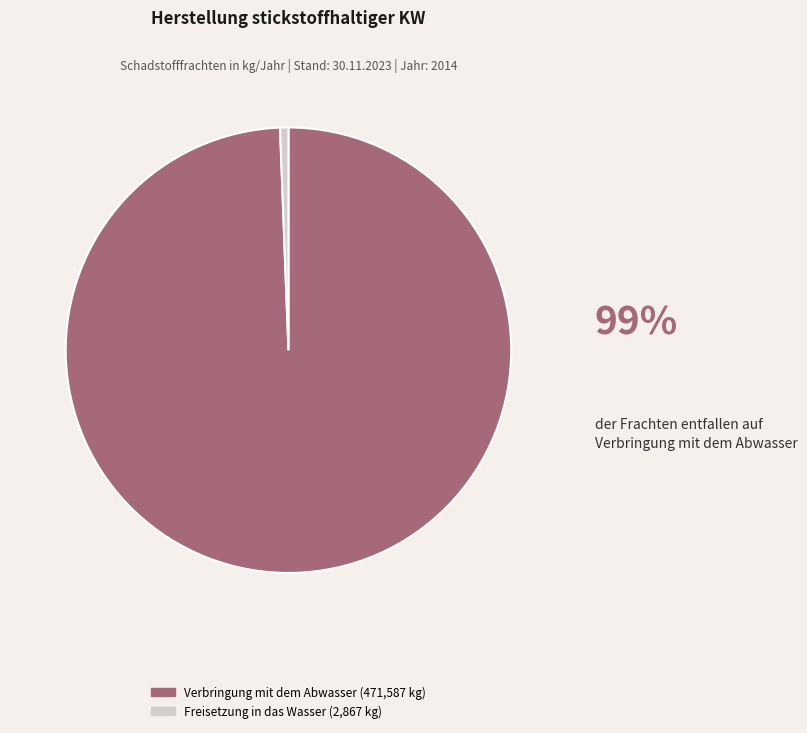

Does any single category account for the majority?

Yes